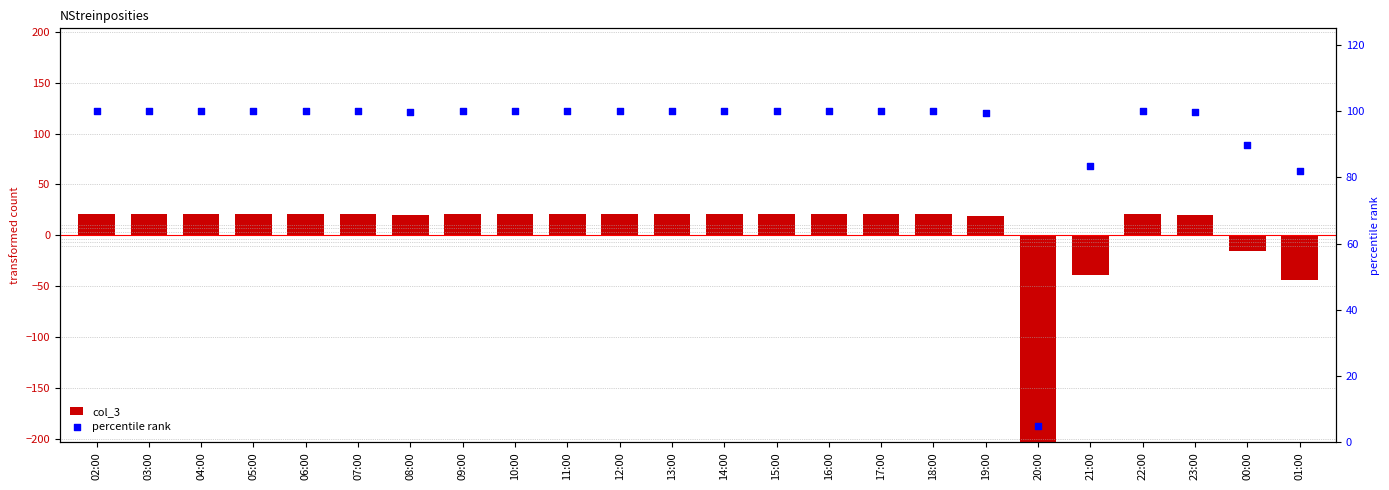

Which series has the largest Y range (max minus min)?

col_3